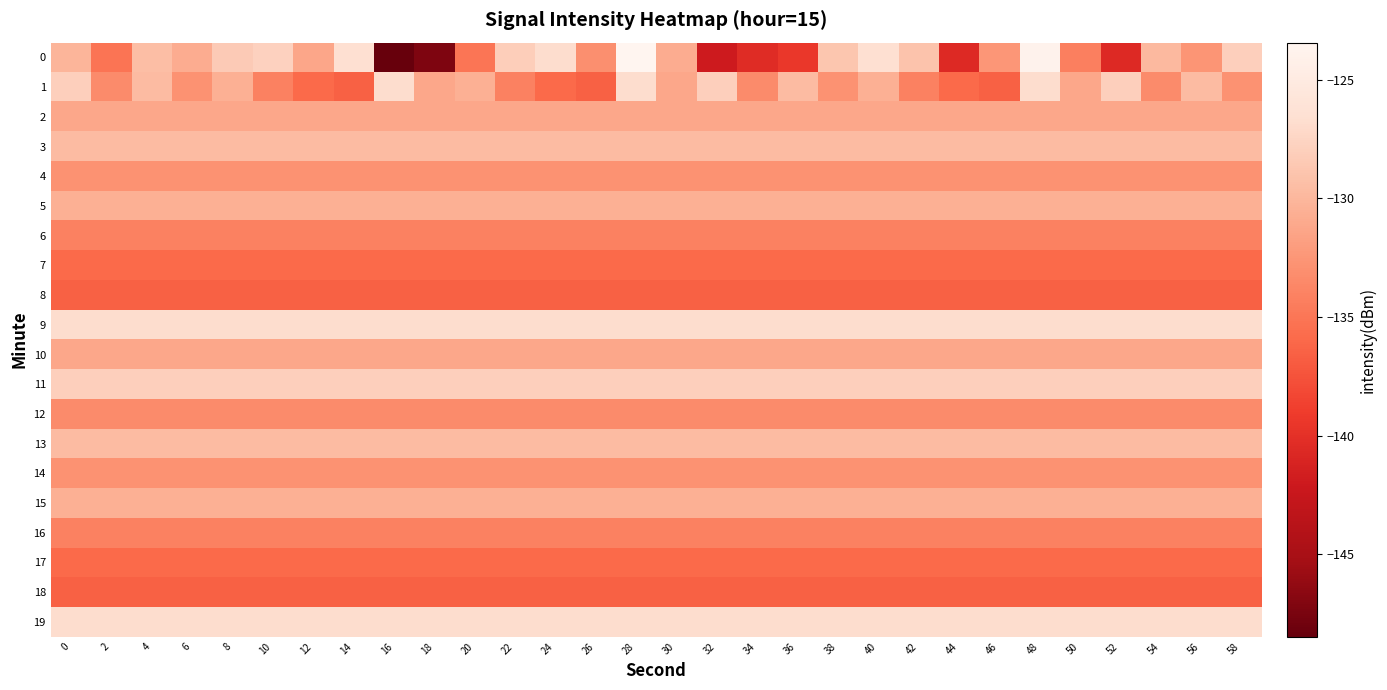

Rank the series by their maximum value, from lowest to highest.

8, 18, 7, 17, 6, 16, 12, 4, 14, 2, 10, 5, 15, 3, 13, 11, 1, 9, 19, 0